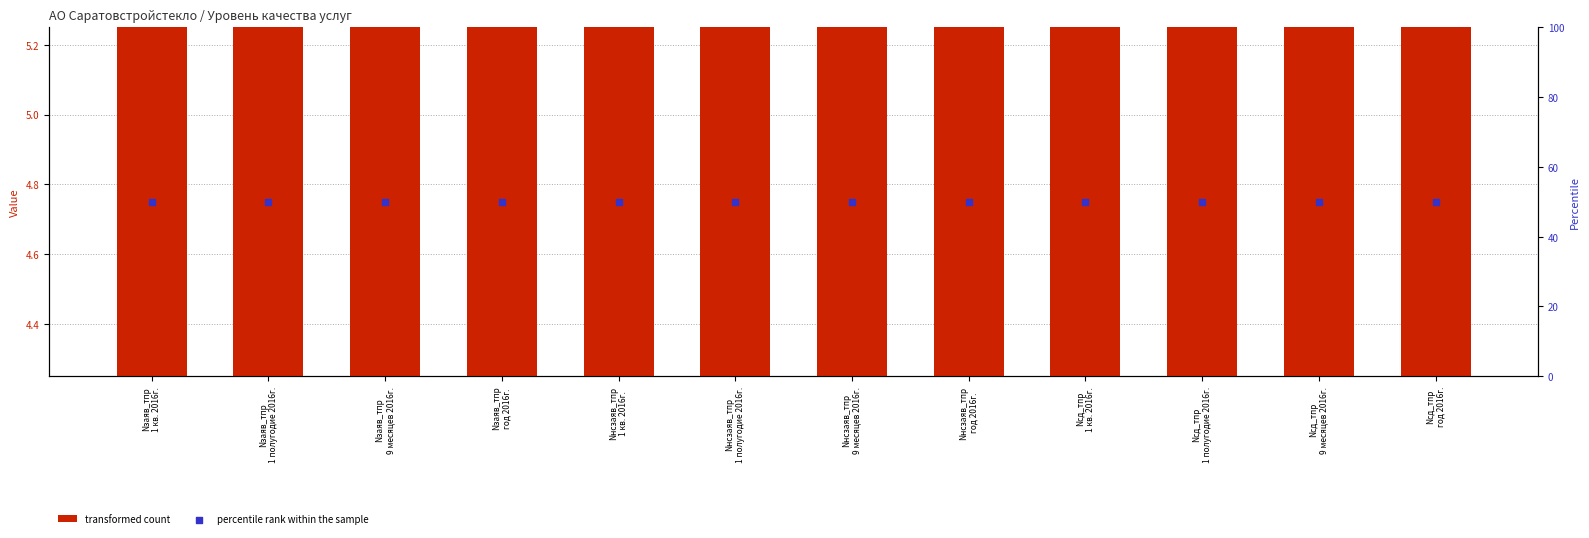

Which series has the widest spread of Y values?

transformed count